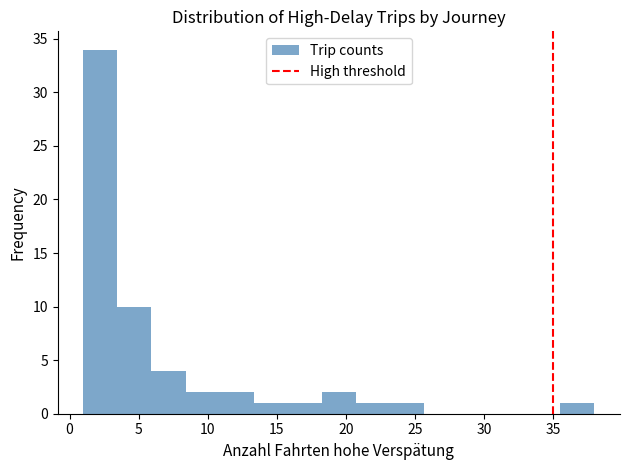

How tall is the bar that spans 35.5 to 38.0 on the x-axis? Neither the bar edges nor the heights are printed on the chart, so give them approximately, as read against the axes.

1